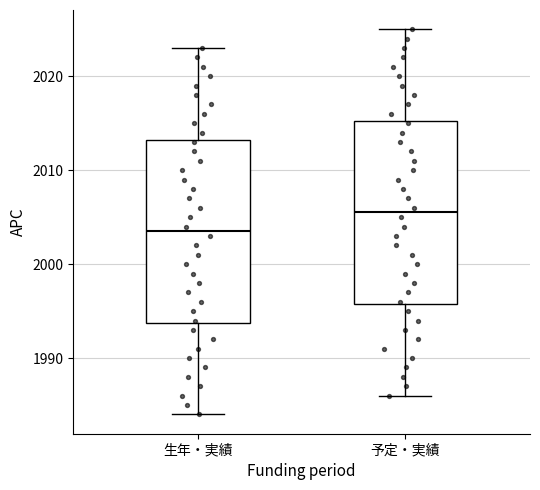

Where does the median line of the box for 生年・実績 sit on the y-axis? The values are not printed on the chart, so give them approximately, as read against the axis.

2004